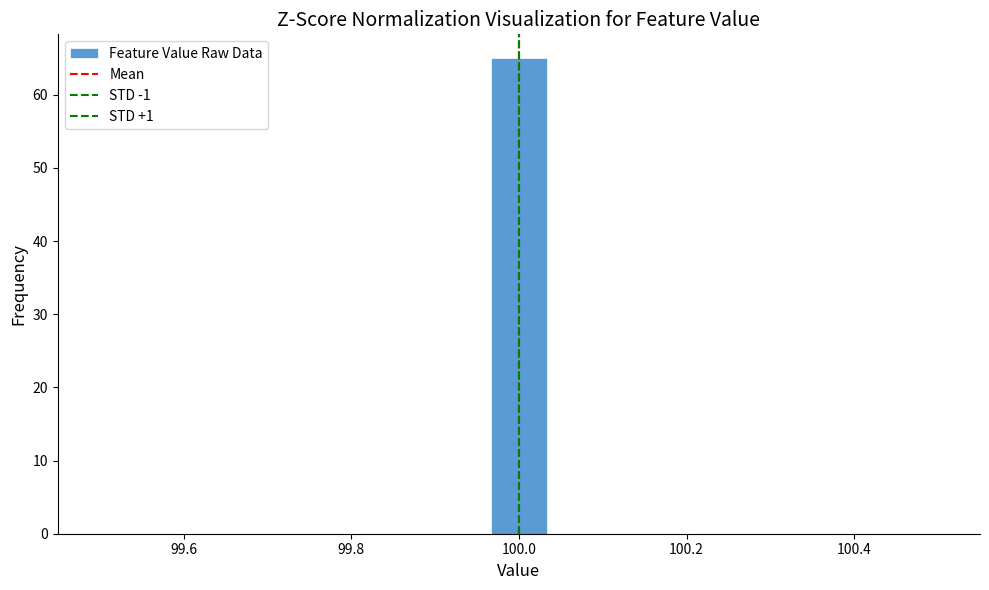

Read against the x-axis, roughly where is the centre of the tallest bar?

100.00